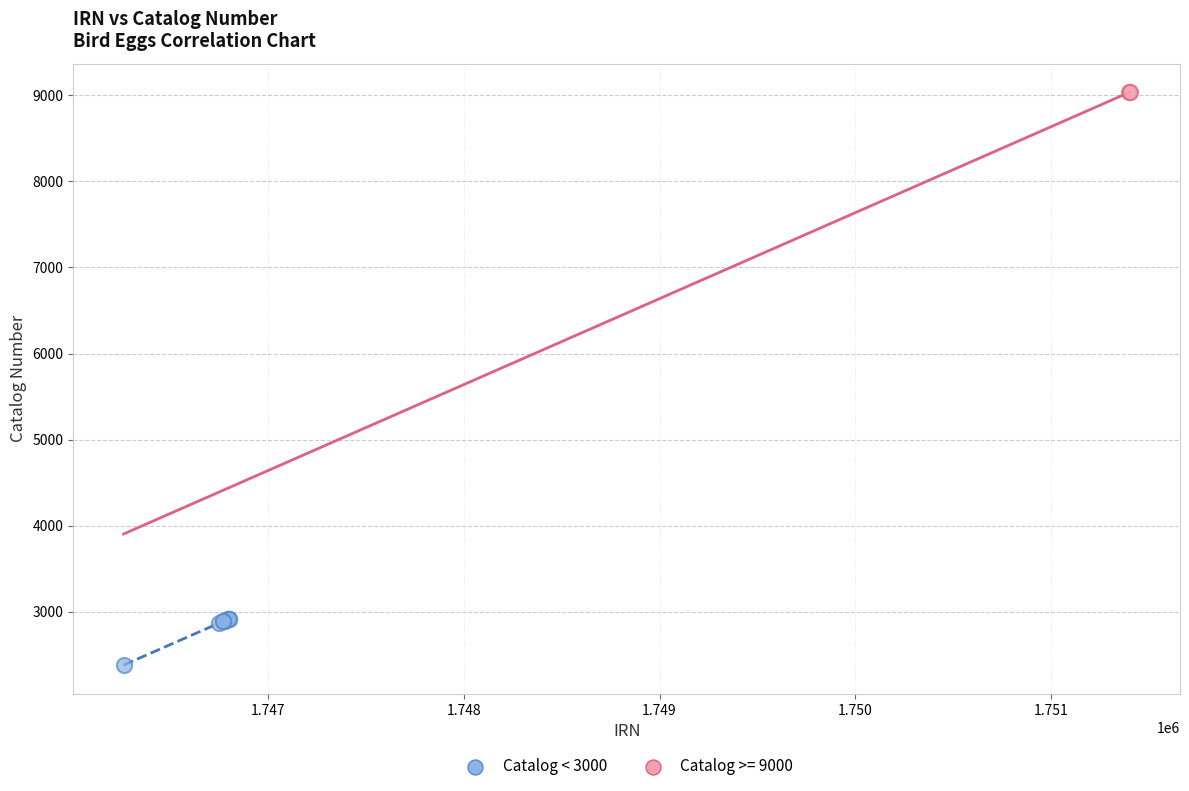

What are all the series names shown in the legend?

Catalog < 3000, Catalog >= 9000